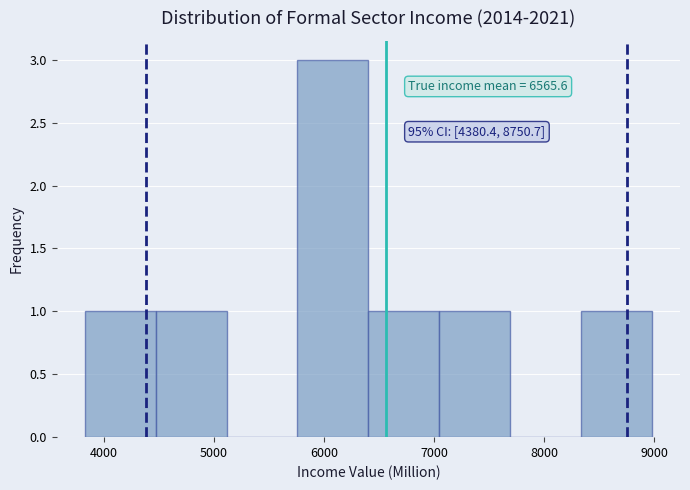

Over which range of the x-axis is the bar tallest?

5800 to 6400